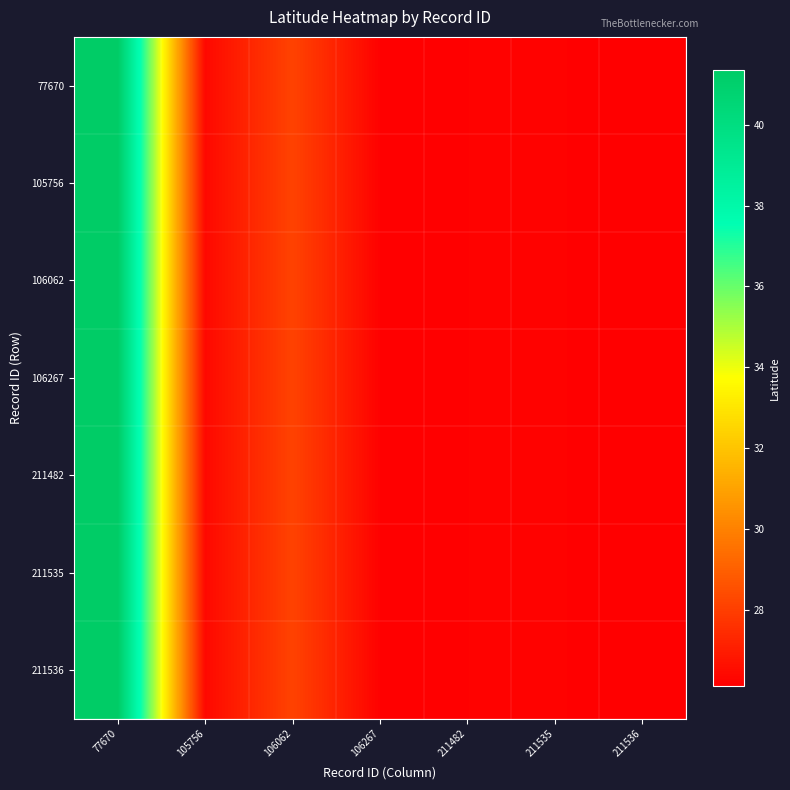

At how many categories does at least one series exceed 27?

2